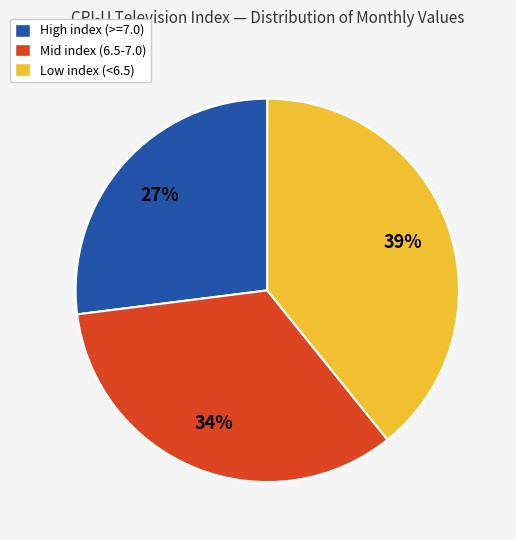

Rank the categories by value from highest to lowest.

Low index (<6.5), Mid index (6.5-7.0), High index (>=7.0)